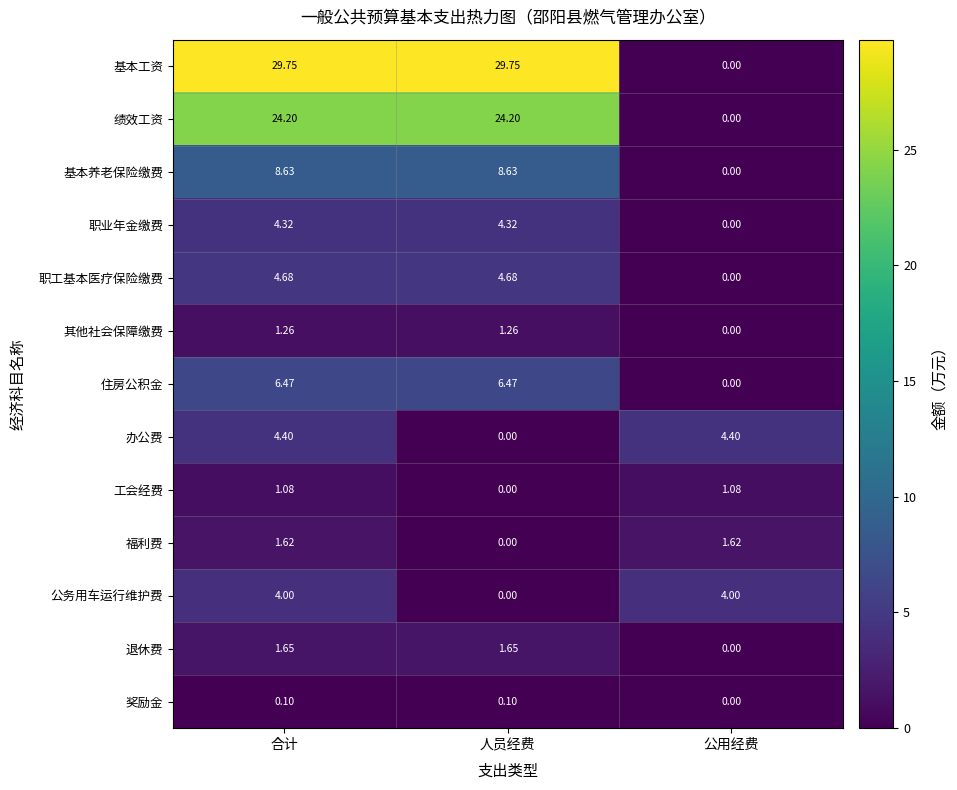

What is the maximum value shown in the chart?

29.8